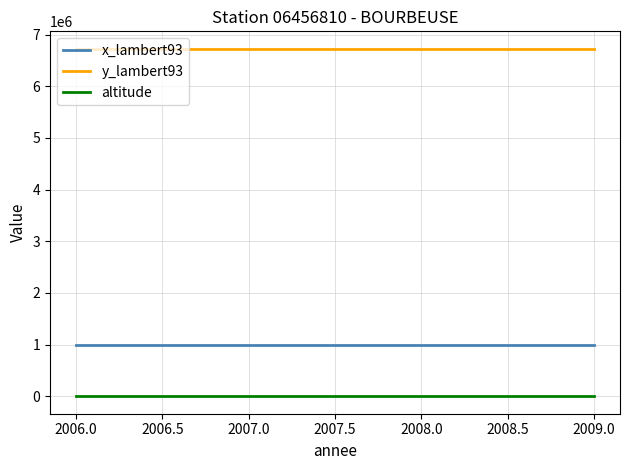

Which series has the largest total across all categories?

y_lambert93